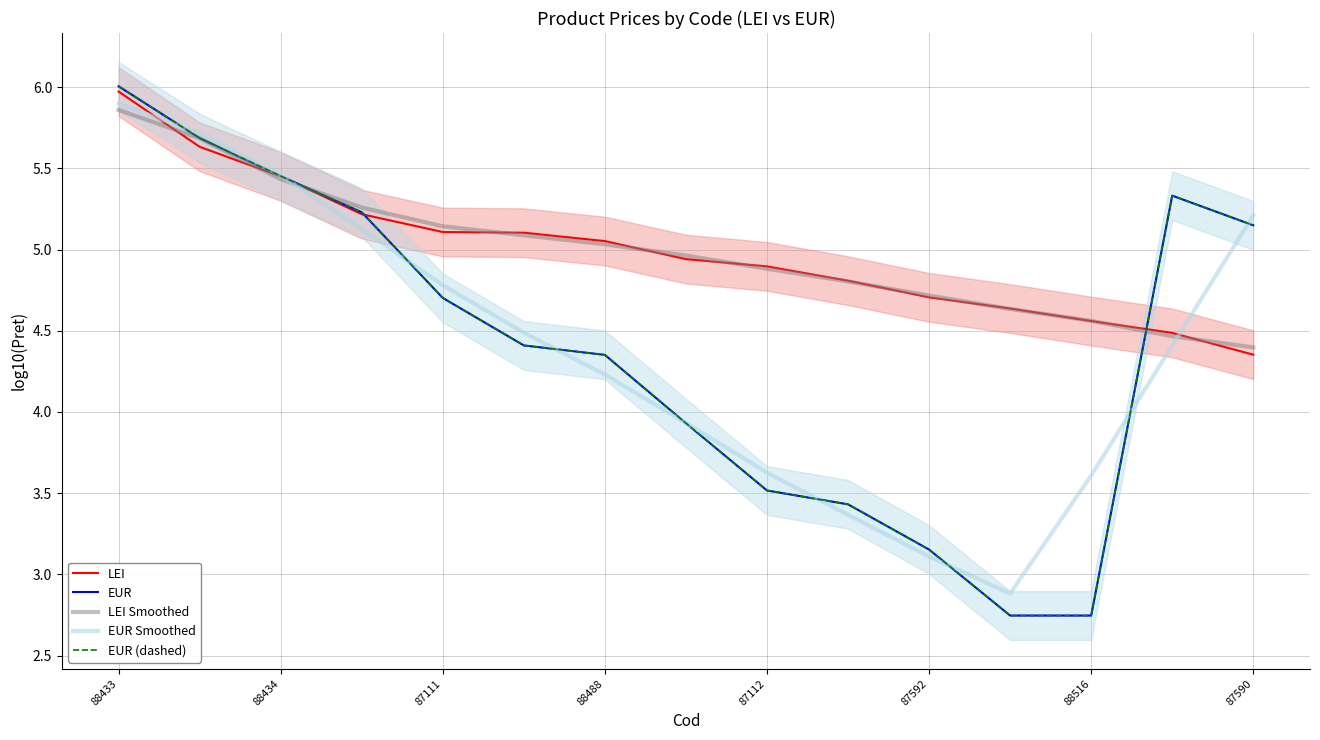

What is the value of the EUR Smoothed point at the 5th from the left?

4.8